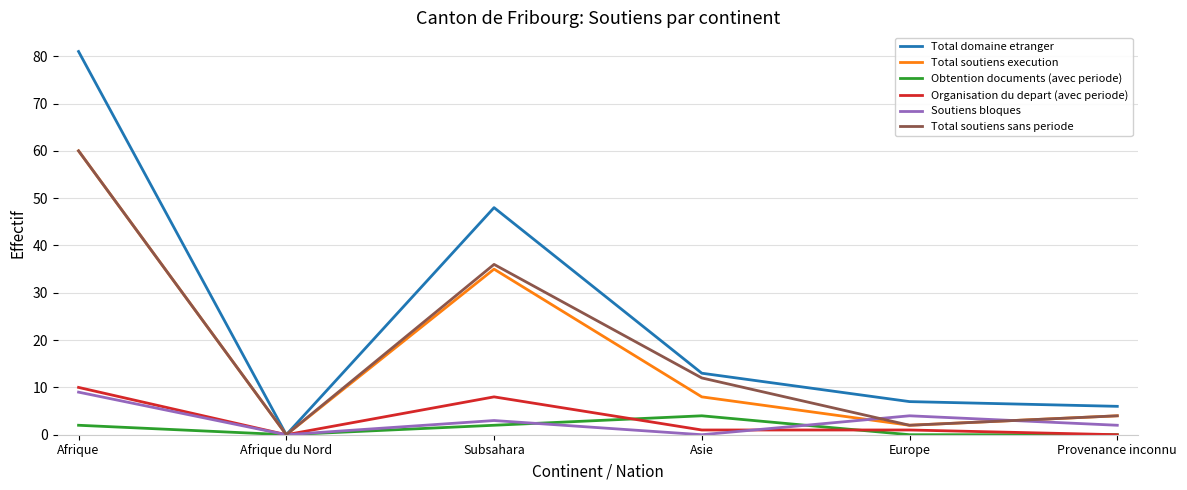

The Total soutiens sans periode series shows 4 at Provenance inconnu. True or false?

True